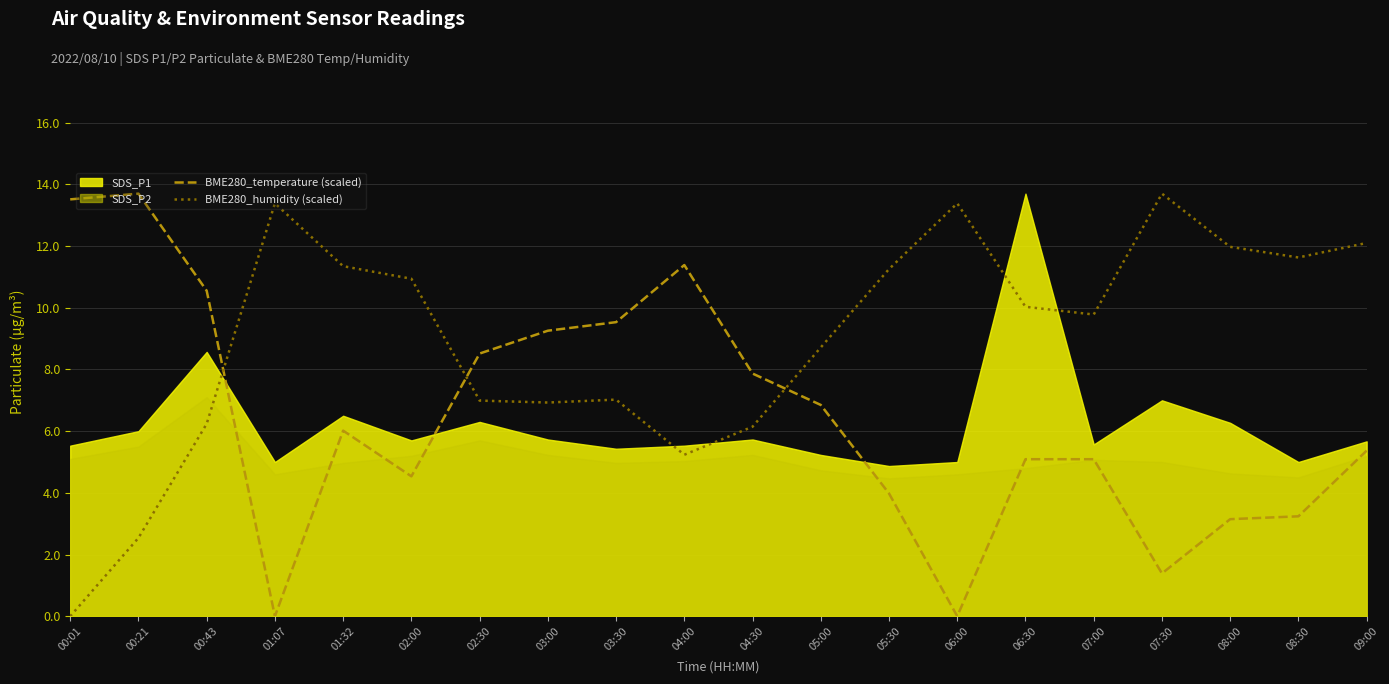

List the labels in order of BME280_temperature (scaled) value, largest first.

00:21, 00:01, 04:00, 00:43, 03:30, 03:00, 02:30, 04:30, 05:00, 01:32, 09:00, 06:30, 07:00, 02:00, 05:30, 08:30, 08:00, 07:30, 01:07, 06:00